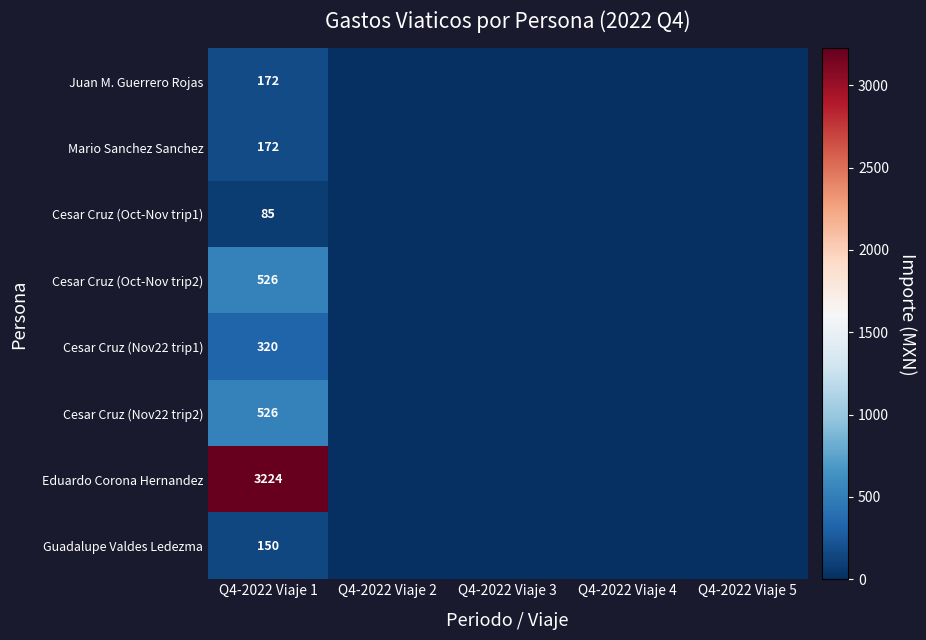

What is the total value across all series at Q4-2022 Viaje 1?

5175